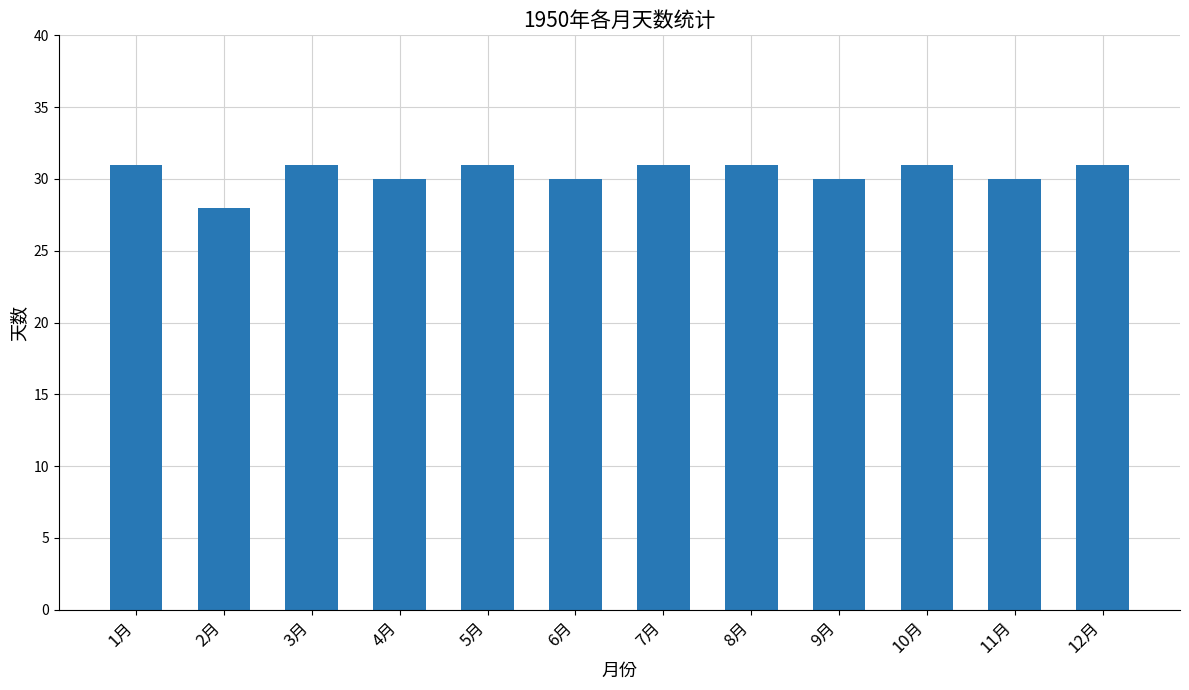

What is the minimum value shown in the chart?

28